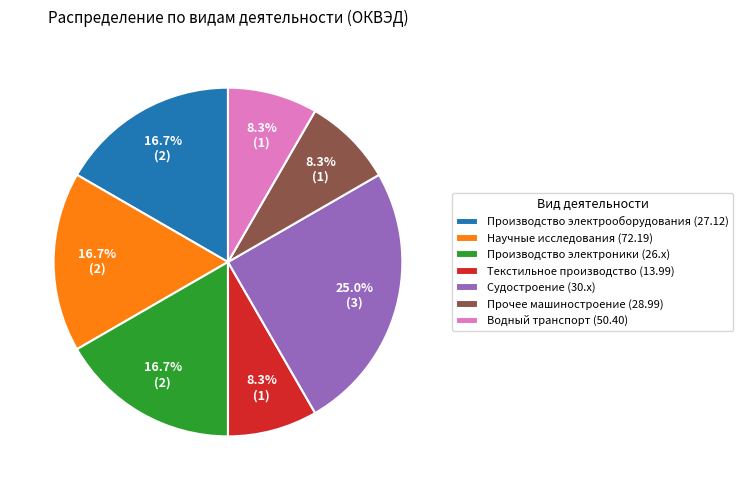

Which category has the biggest portion of the pie?

Судостроение (30.x)